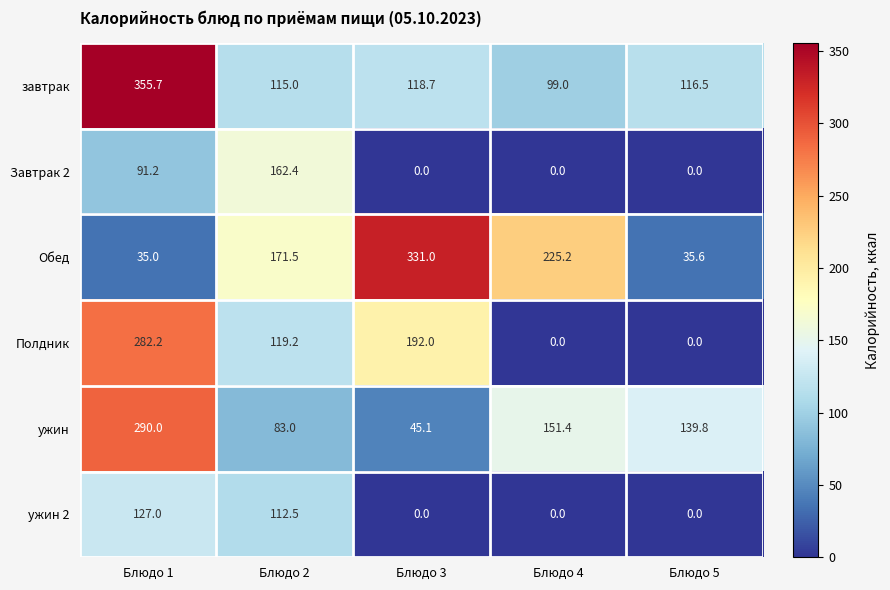

Rank the series by their maximum value, from highest to lowest.

завтрак, Обед, ужин, Полдник, Завтрак 2, ужин 2